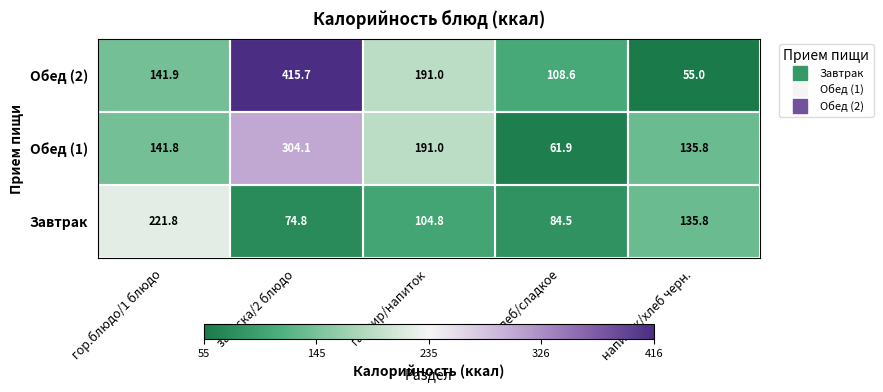

What is the maximum value shown in the chart?

415.7